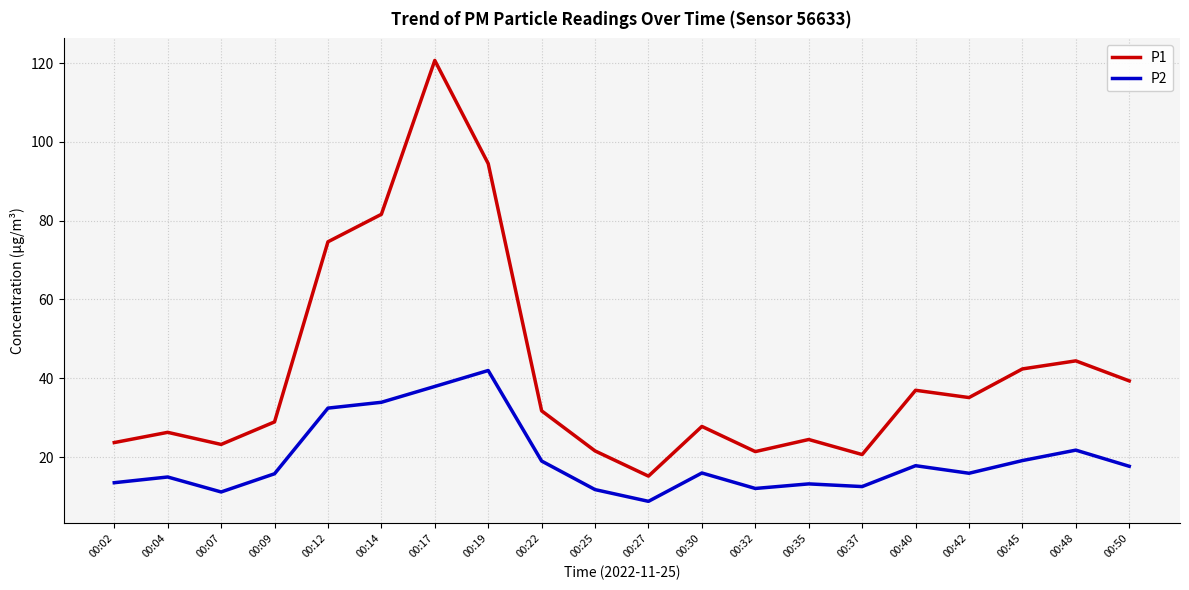

Rank the series by their maximum value, from highest to lowest.

P1, P2